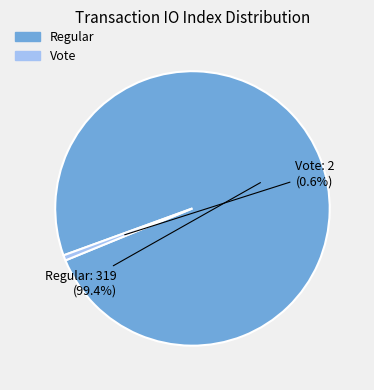

True or false: Regular (io_index=319) accounts for 93% of the total.

False